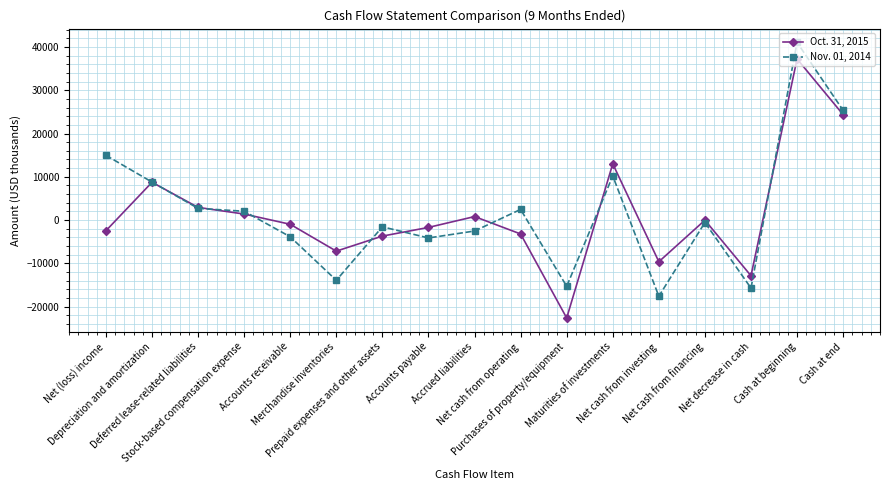

What is the average value of the Nov. 01, 2014 series?

1900